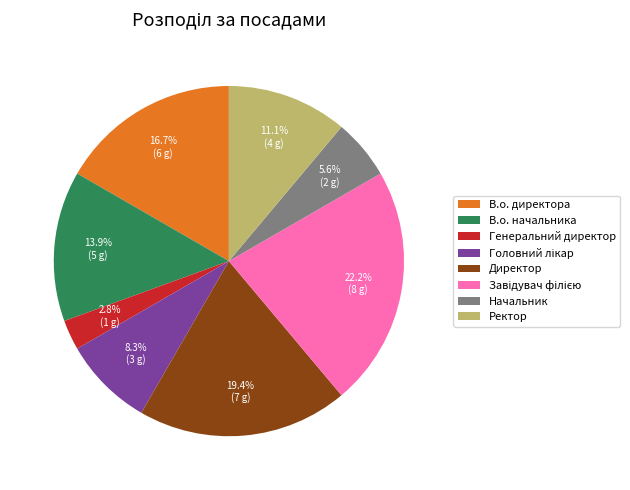

What is the ratio of the value at Начальник to the value at Директор?

0.3